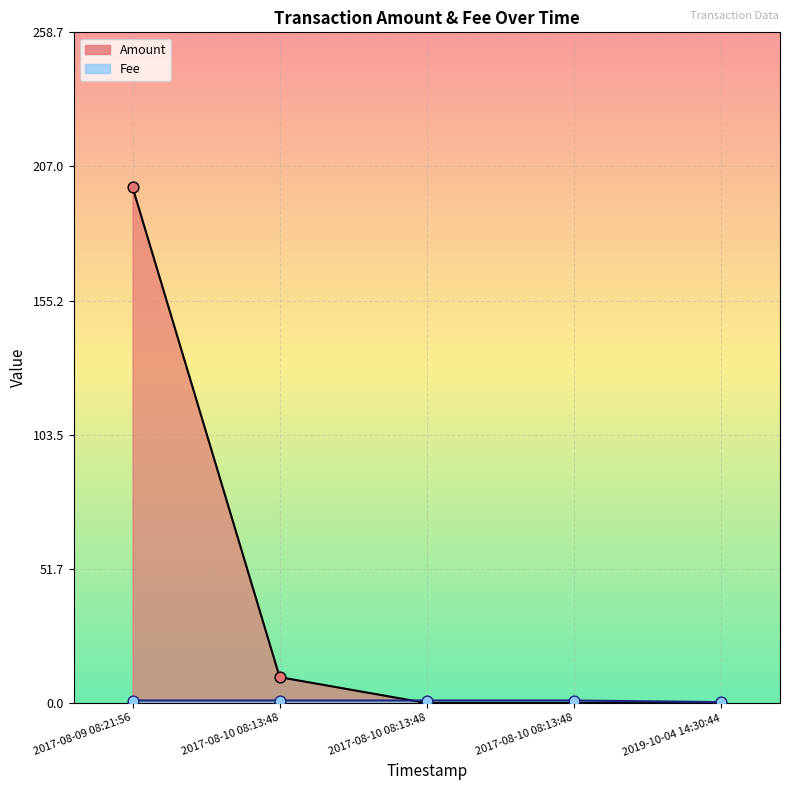

What is the total value across all series at 2017-08-09 08:21:56?

200.0